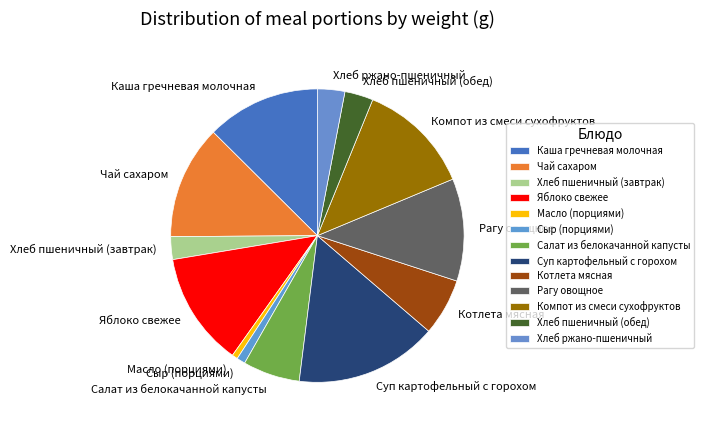

Is it true that Салат из белокачанной капусты is 14% of the pie?

False